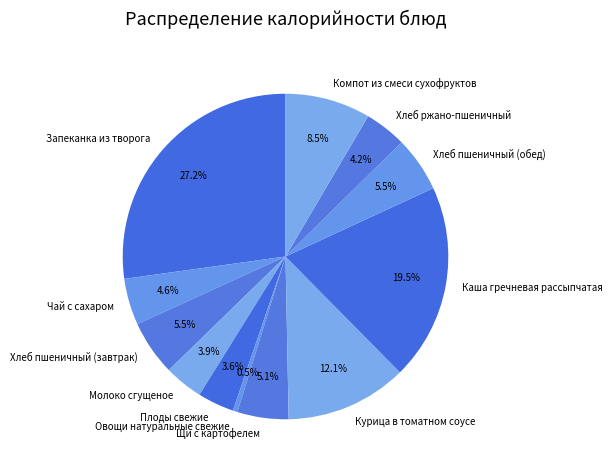

To the nearest percent, what percentage of the pie is Чай с сахаром?

5%